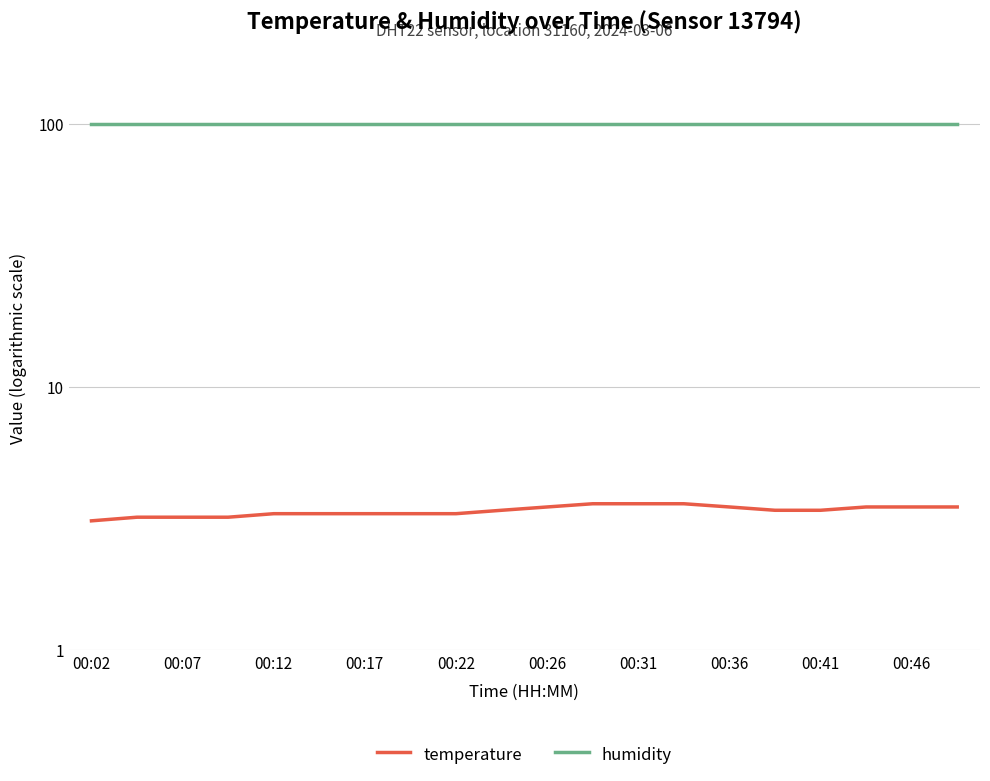

What is the minimum value shown in the chart?

3.1